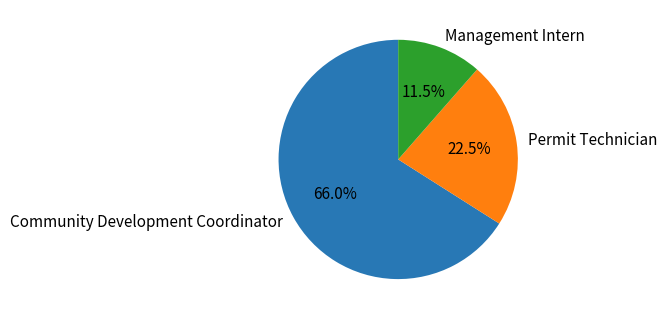

Is Management Intern the majority of the pie?

No